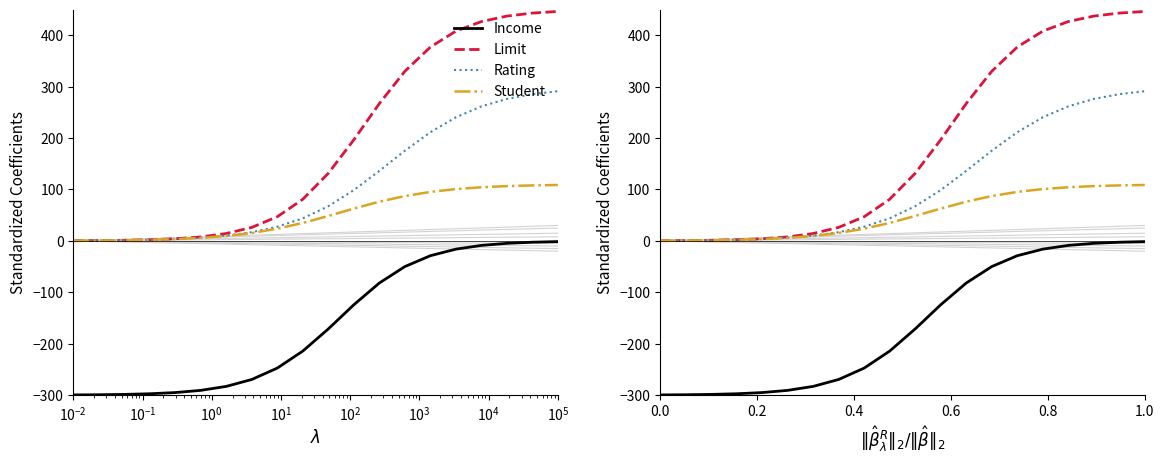

Which series has the largest total across all categories?

Limit